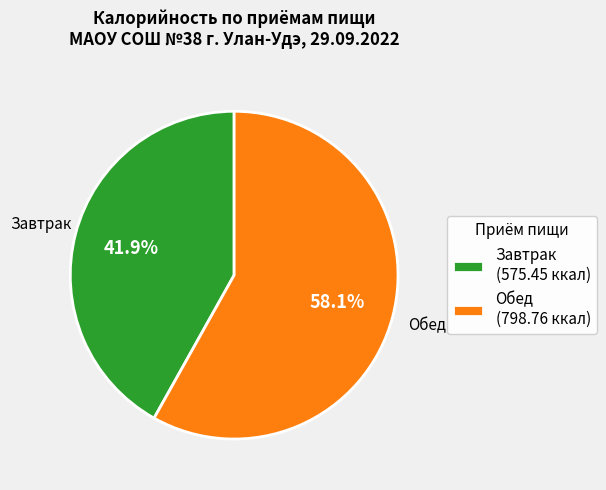

To the nearest percent, what is the combined percentage of Завтрак and Обед?

100%